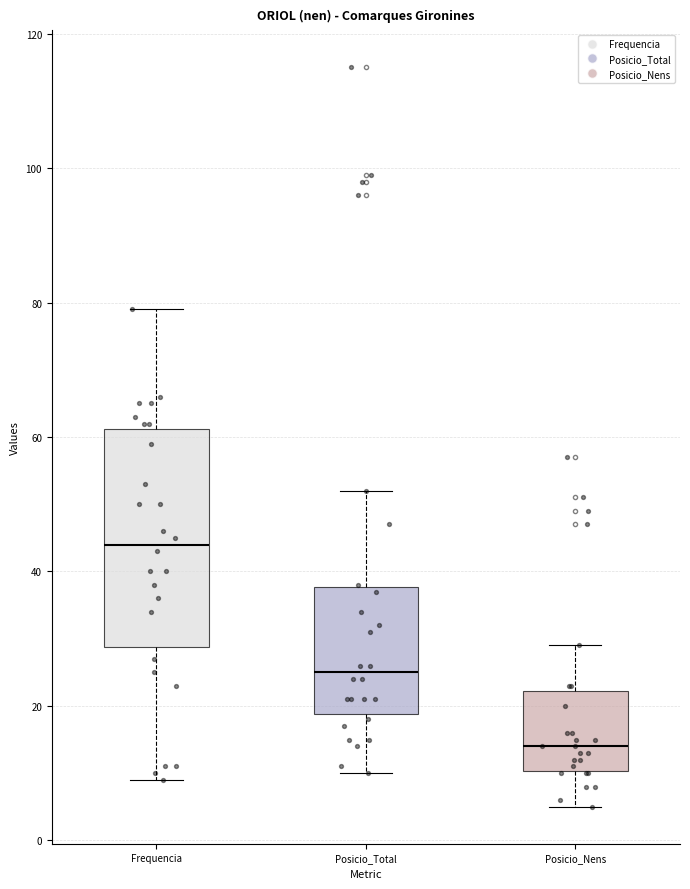

Which box has the lowest median line?

Posicio_Nens